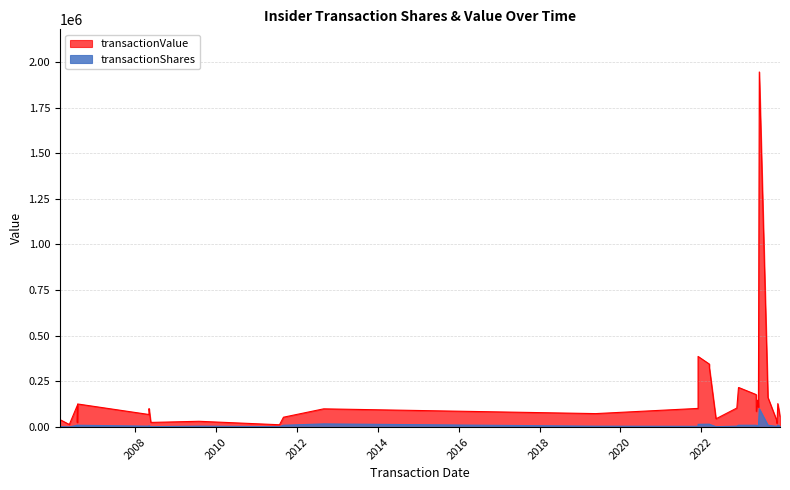

Read the transactionShares value at 2023-11-15, to the nearest 50.

1700